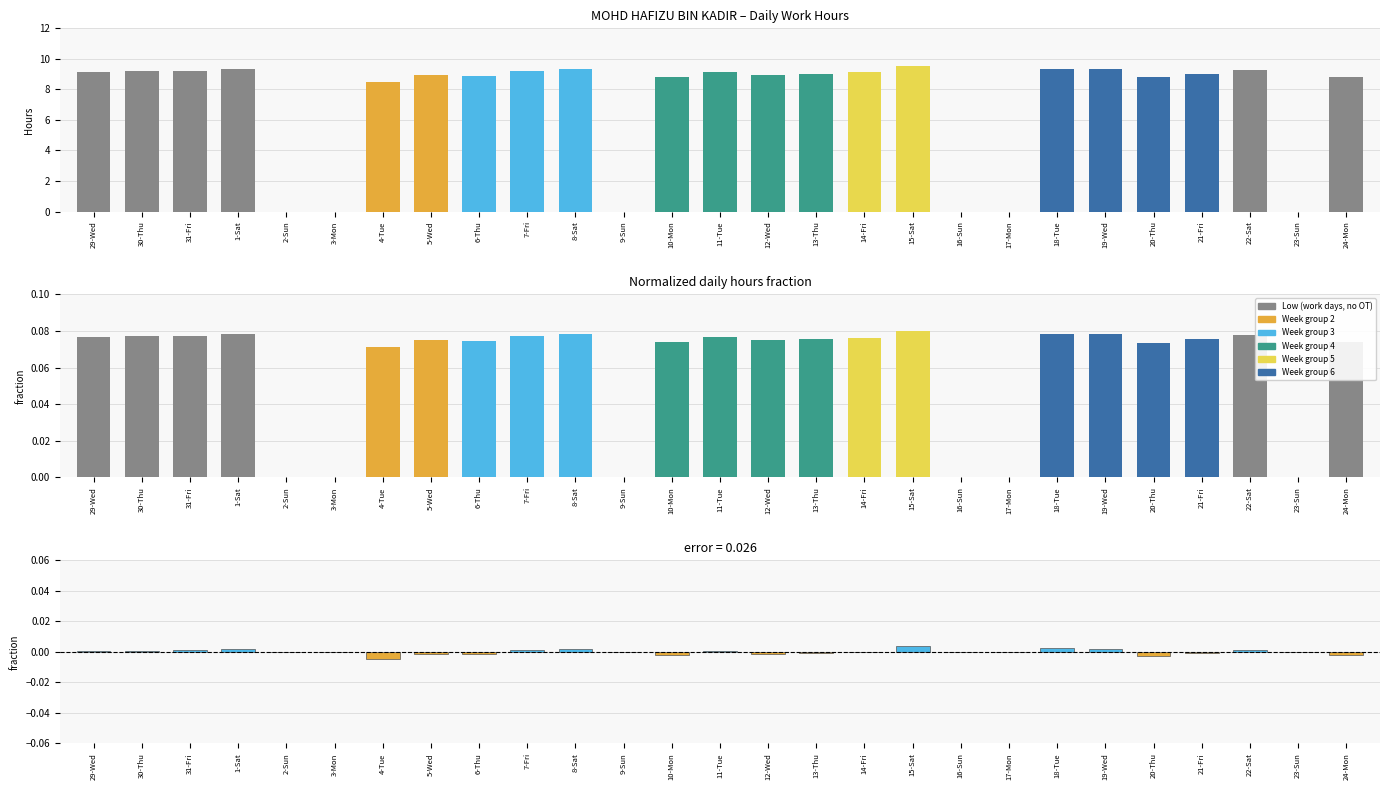

What is the spread (max minus min) of values at 1-Sat?

9.3